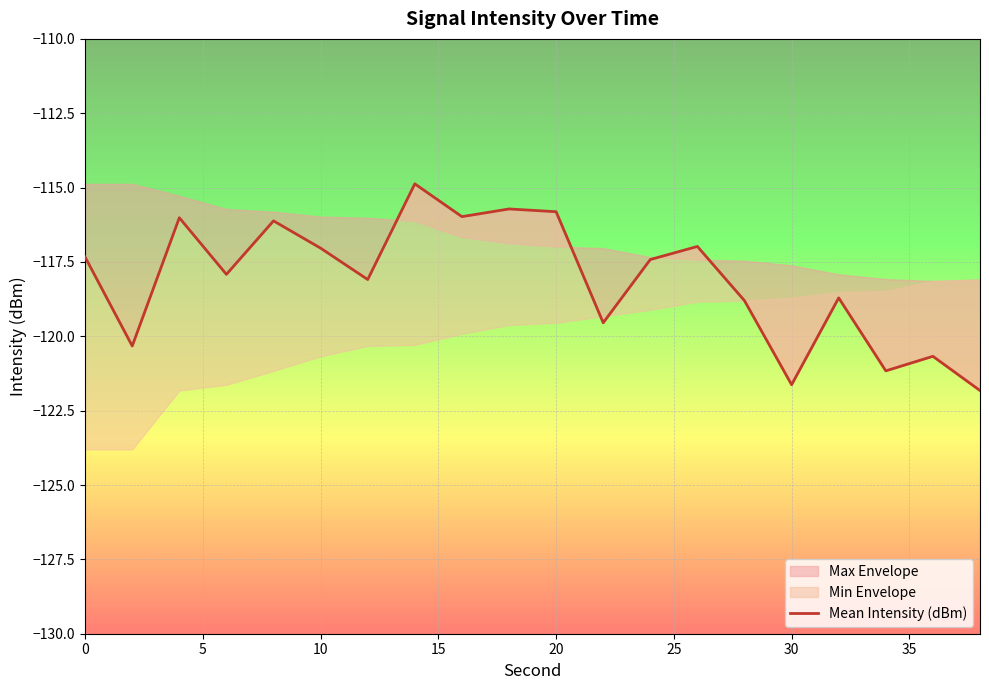

Count the number of categories in the chart.

20